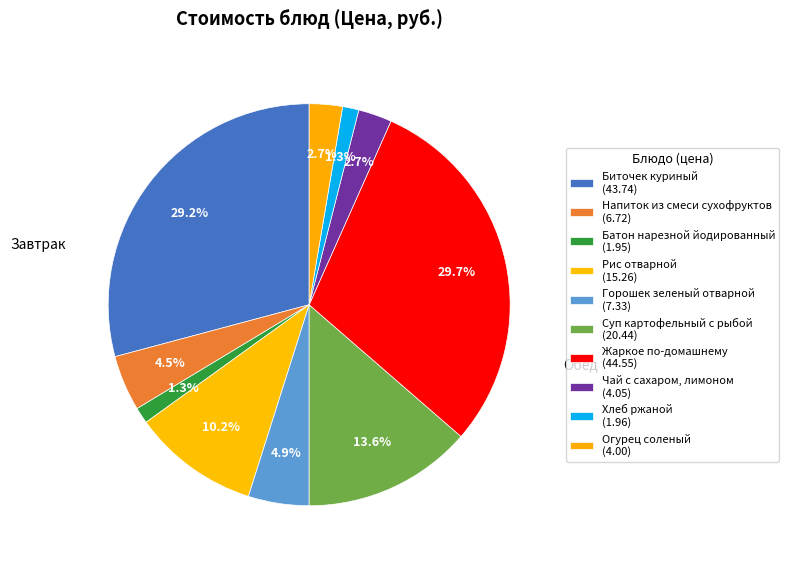

To the nearest percent, what is the difference between the largest and smallest slice percentages?

28%